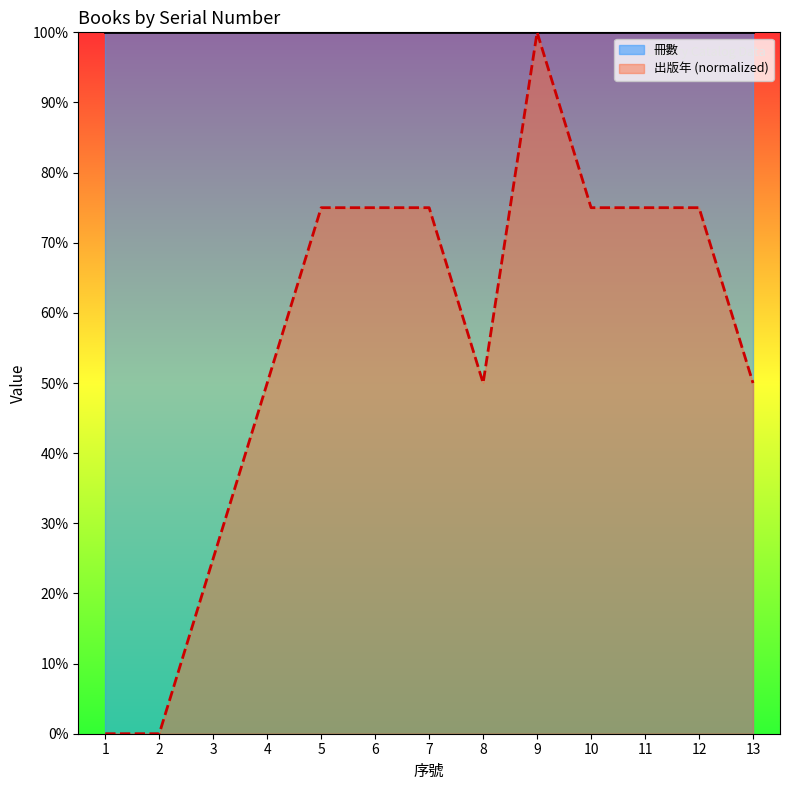

What is the sum of the values at 4 and 10?

125